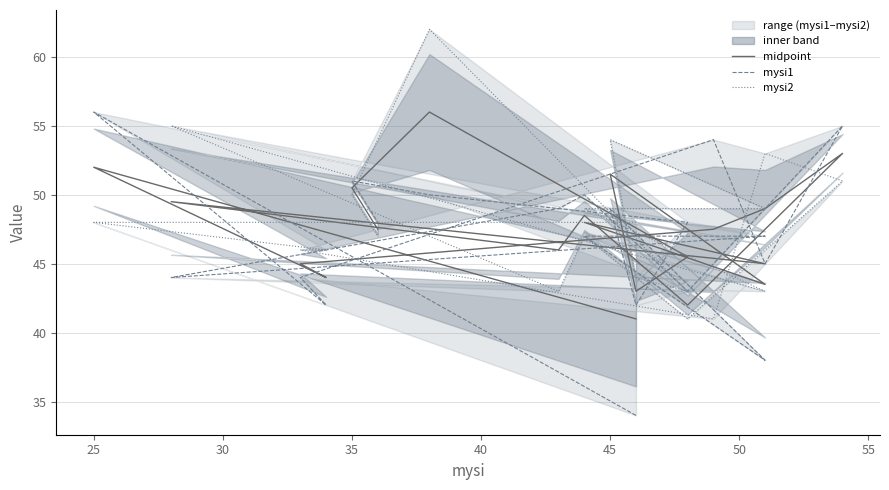

What is the difference between the maximum and second lowest values in the mysi2 series?

21.0